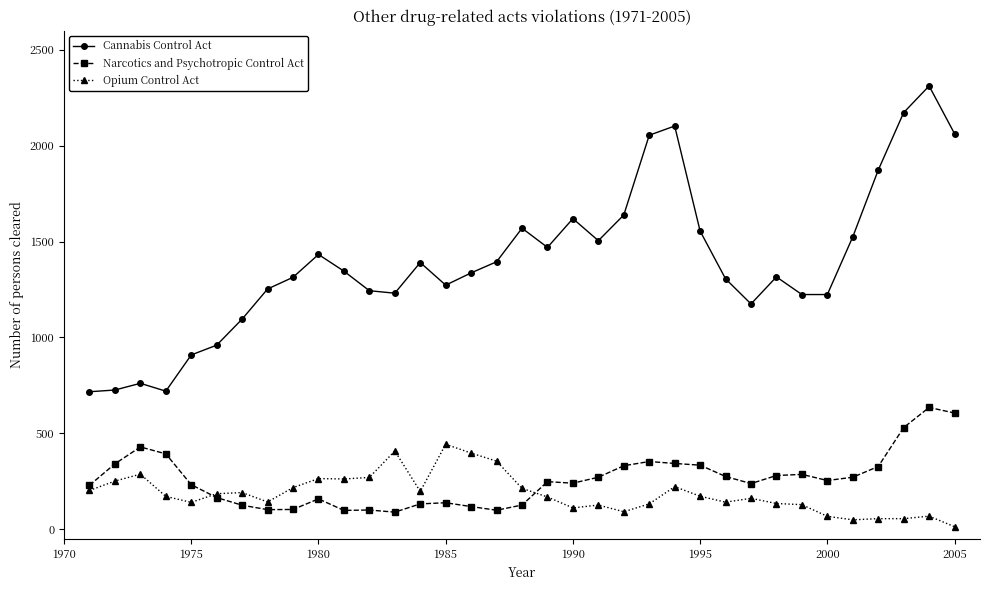

True or false: Narcotics and Psychotropic Control Act and Cannabis Control Act cross at least once.

False